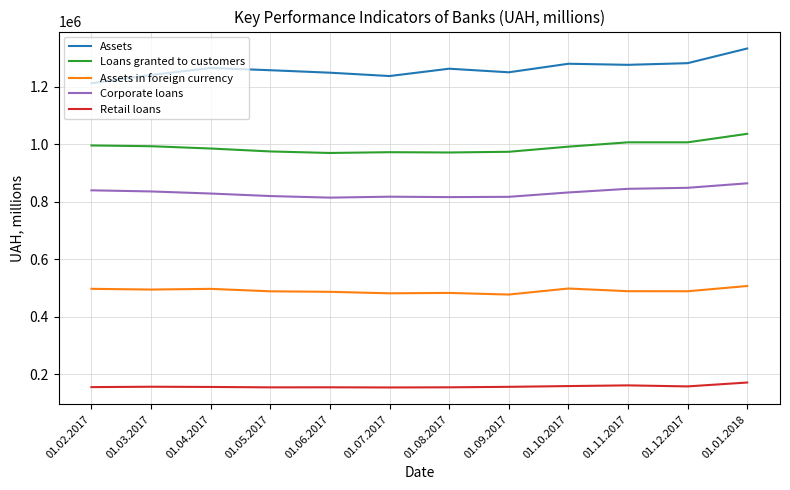

True or false: Assets in foreign currency and Assets cross at least once.

False